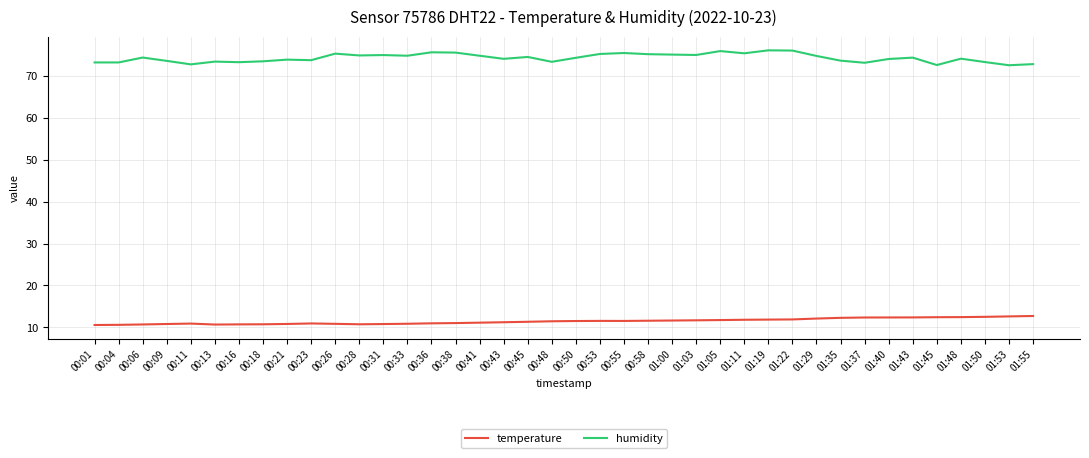

True or false: temperature and humidity cross at least once.

False